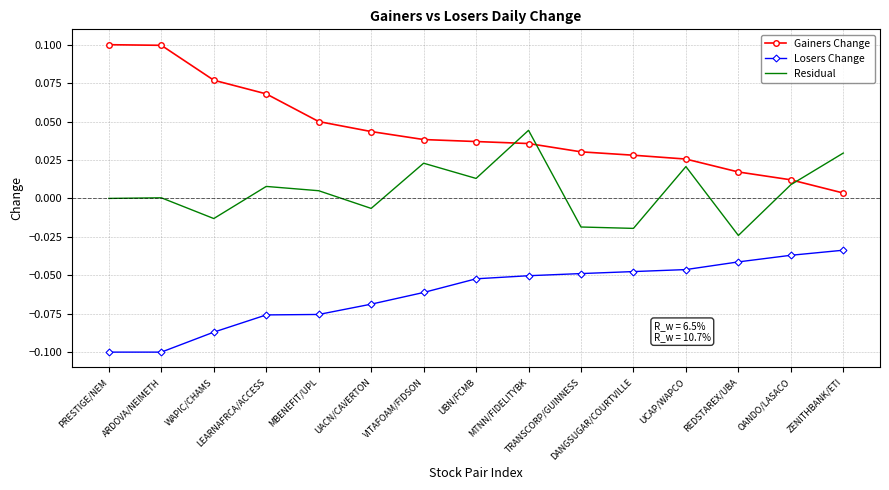

List the series in order of their overall mean, lowest first.

Losers Change, Residual, Gainers Change